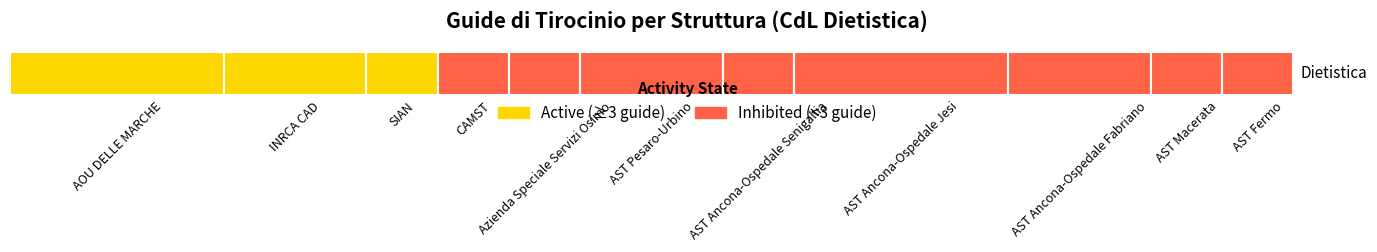

Reading left to right, transcribe all the data shown in this chart.

3	2	1	1	1	2	1	3	2	1	1